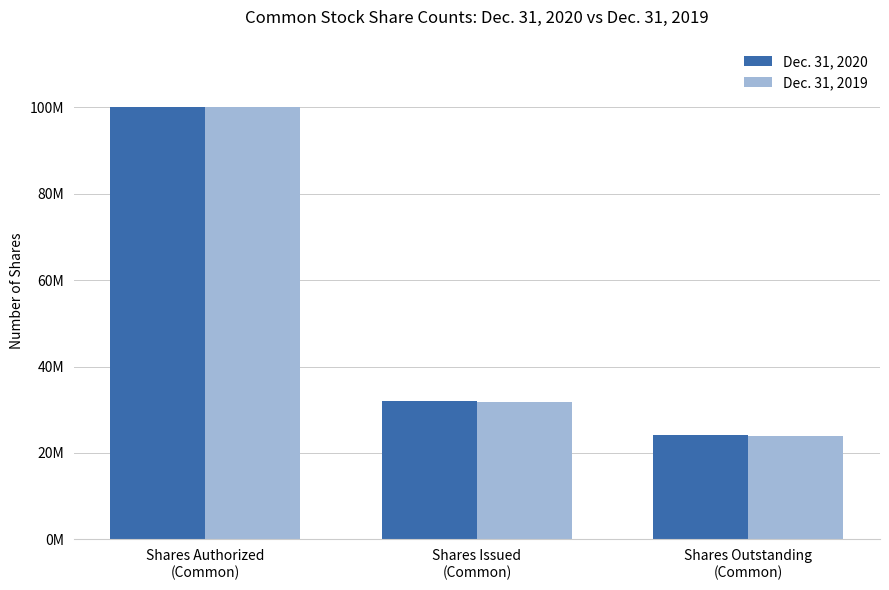

Between Shares Authorized
(Common) and Shares Issued
(Common), which series saw the biggest shift?

Dec. 31, 2019